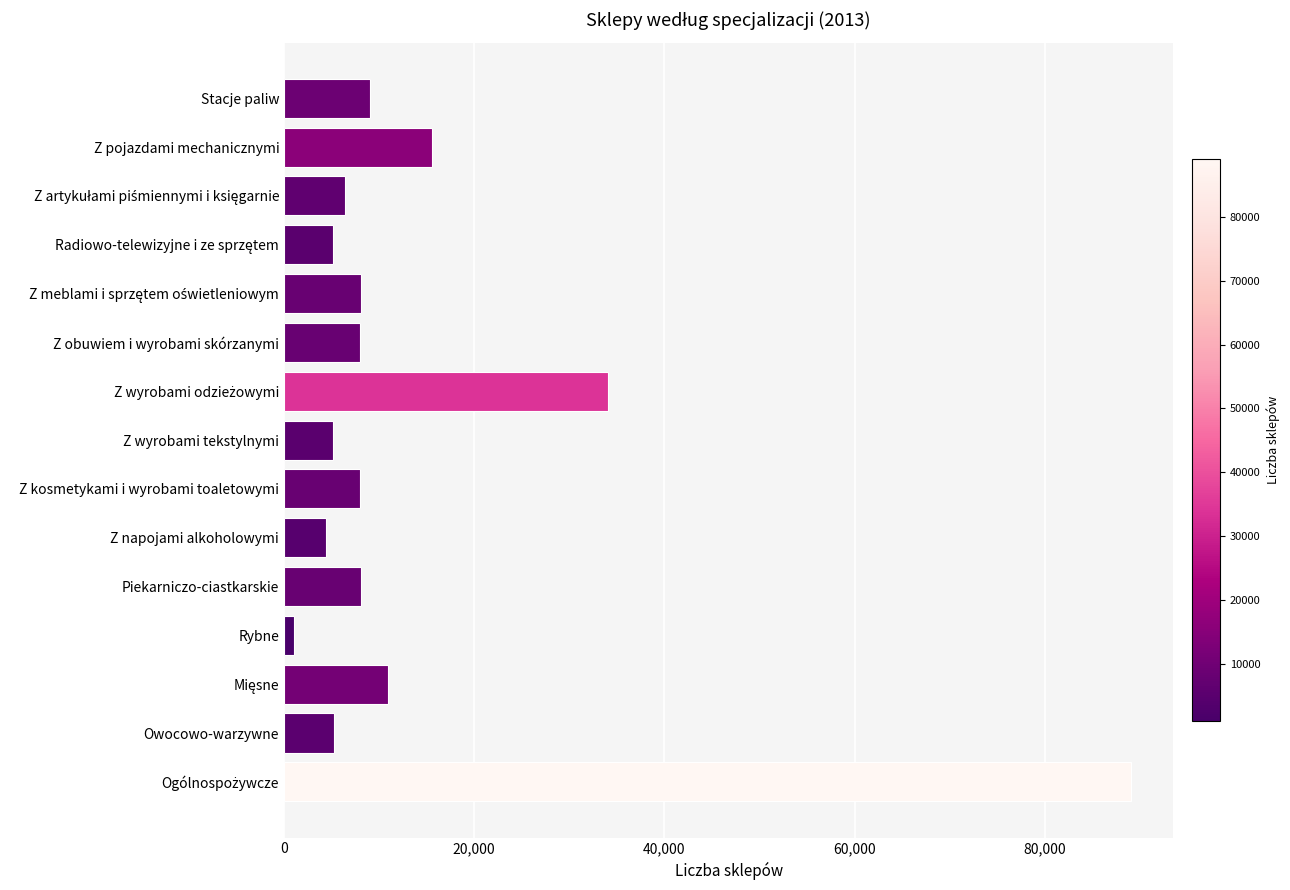

Is it true that the value at Owocowo-warzywne is 5302?

True